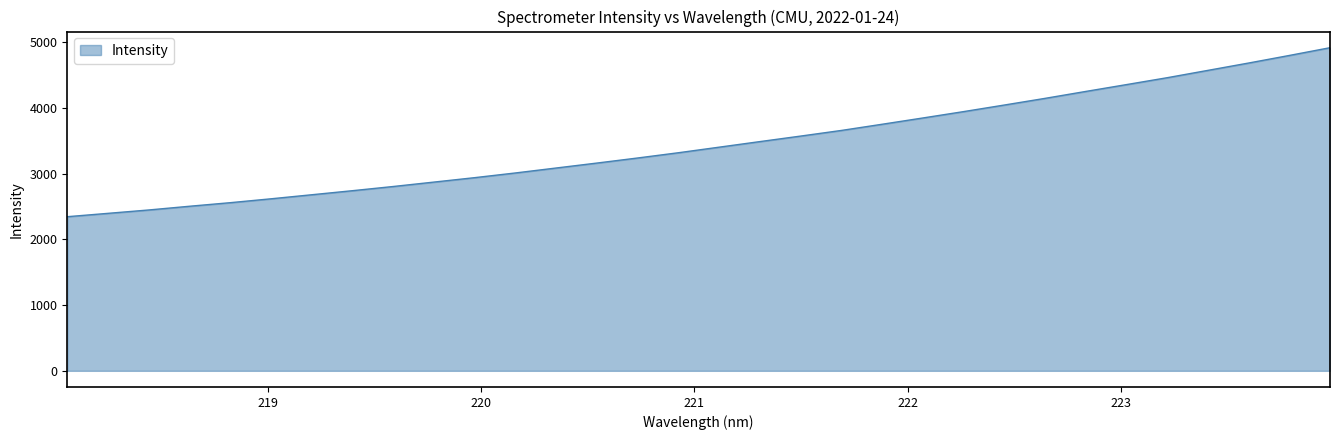

What is the greatest value displayed?

4919.7